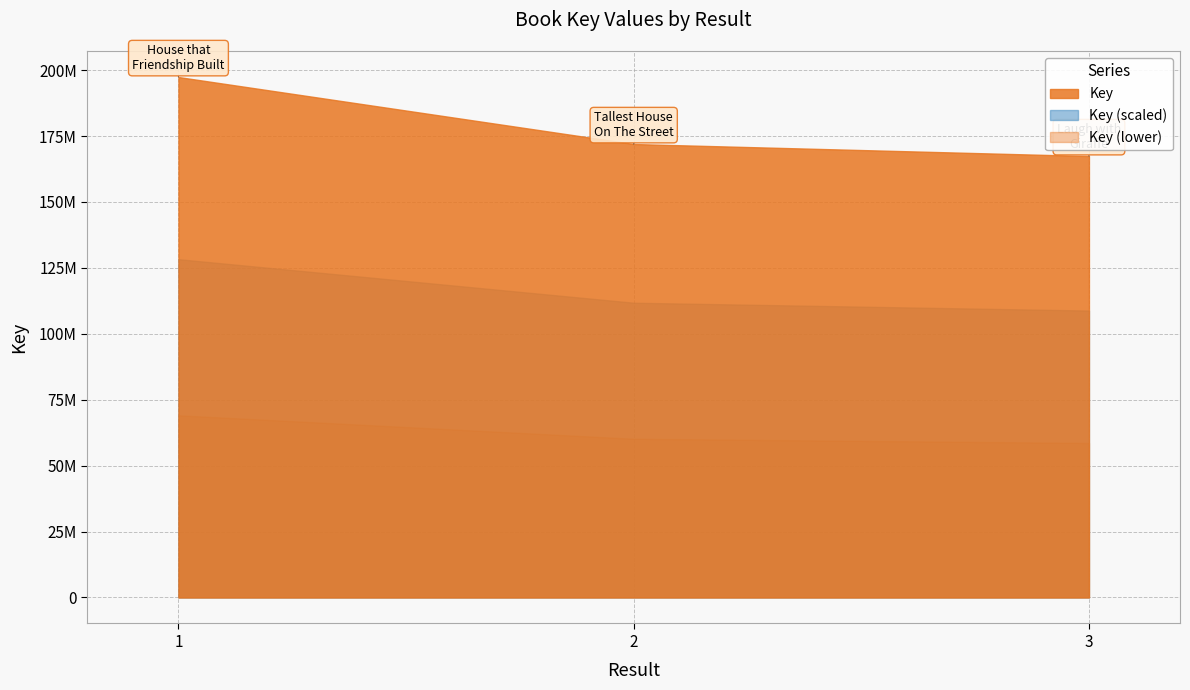

What are all the series names shown in the legend?

Key, Key (scaled), Key (lower)